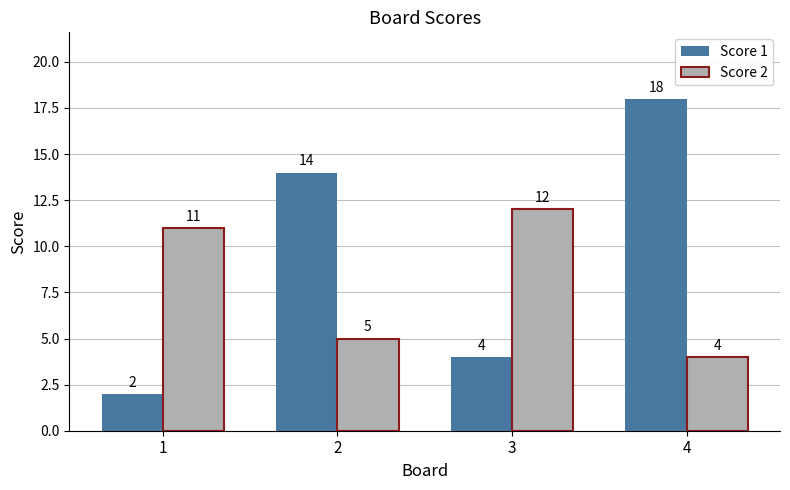

Reading left to right, what are all the values shown in this chart?

Score 1: 1=2	2=14	3=4	4=18
Score 2: 1=11	2=5	3=12	4=4